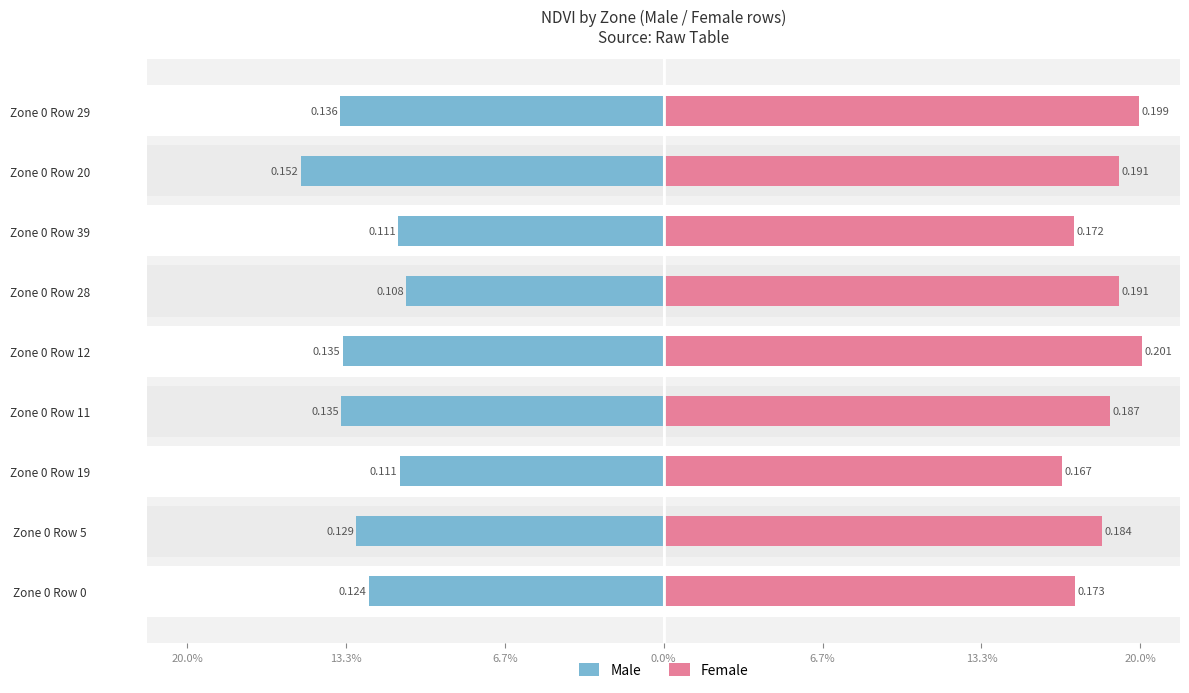

The value of Male at Zone 0 Row 19 is -10.2. True or false?

False